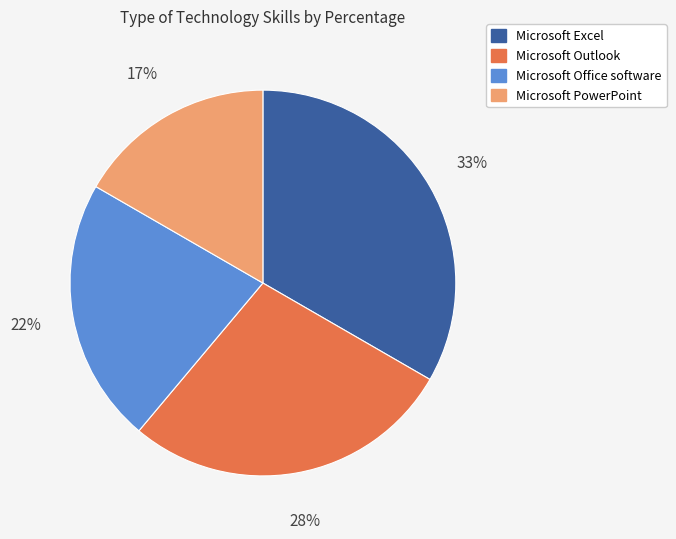

To the nearest percent, what is the average slice percentage?

25%